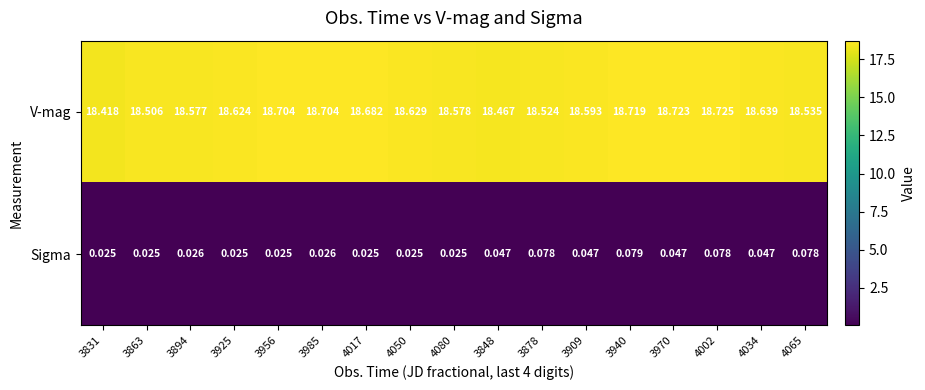

Between 3878 and 3970, which series saw the biggest shift?

V-mag